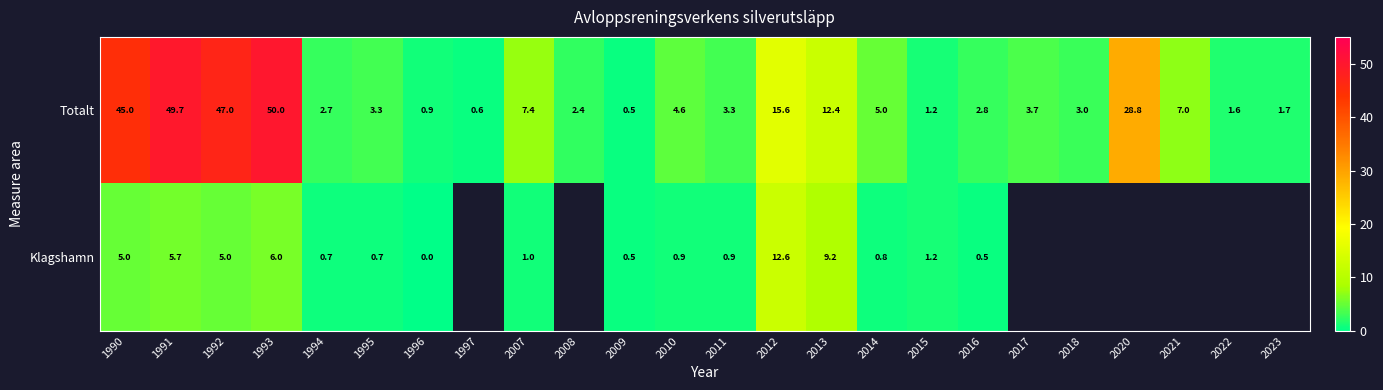

Is it true that Totalt equals 8.6 at 2014?

False